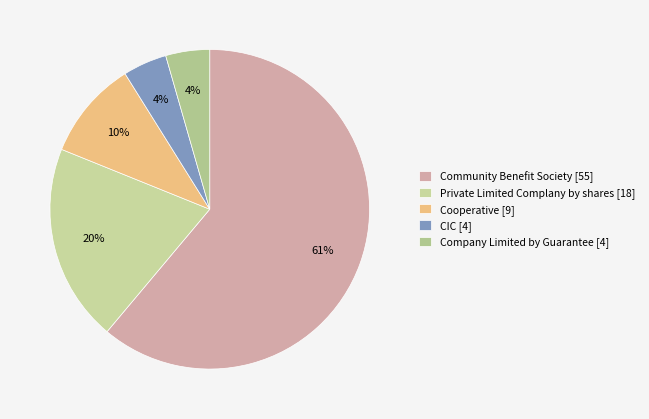

Which has a higher value, CIC or Community Benefit Society?

Community Benefit Society